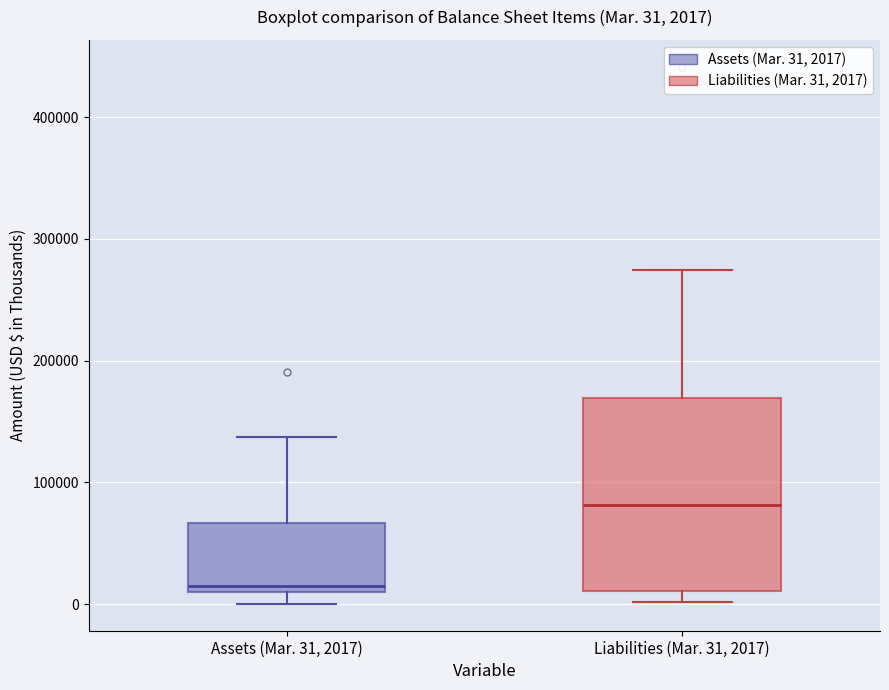

Which box is the tallest, from its lower edge to its upper edge?

Liabilities (Mar. 31, 2017)